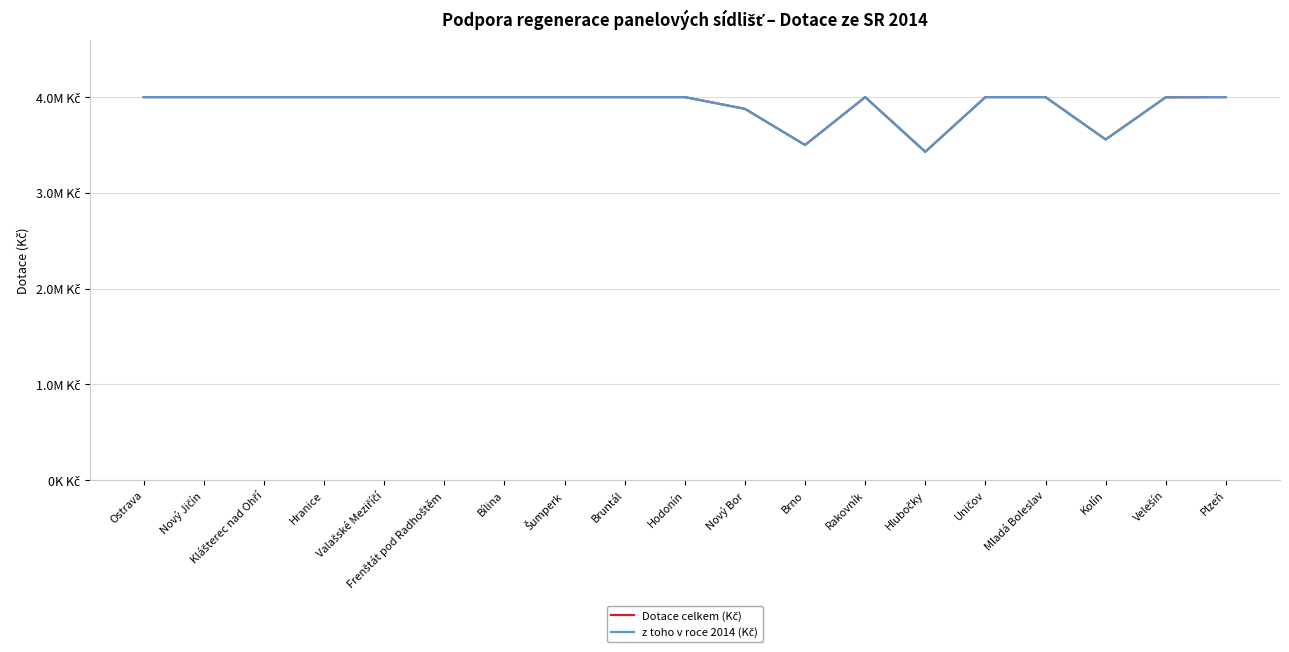

What is the difference between the maximum and minimum values in the Dotace celkem (Kč) series?

571000